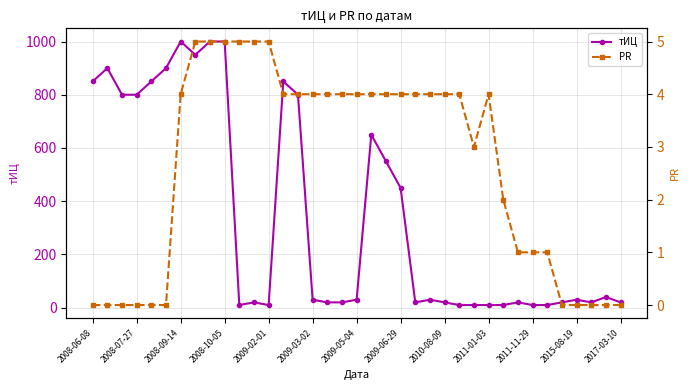

List the series in order of their peak value, highest first.

тИЦ, PR